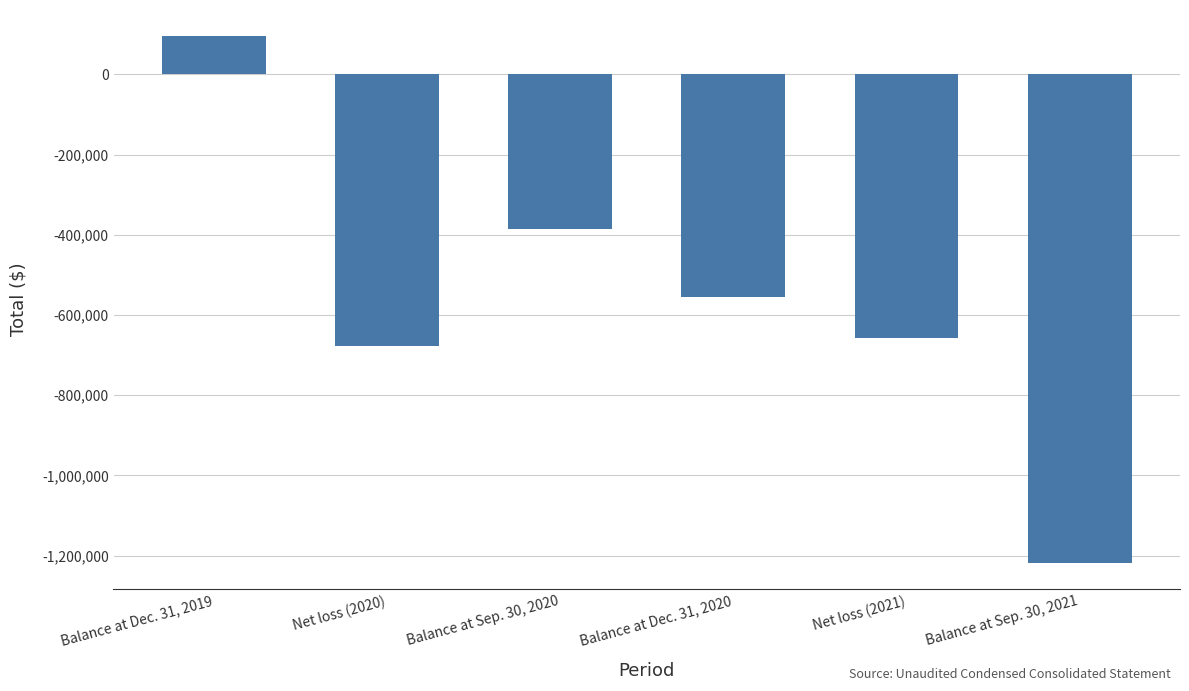

What is the sum of the values at Balance at Dec. 31, 2019 and Net loss (2021)?

-562811